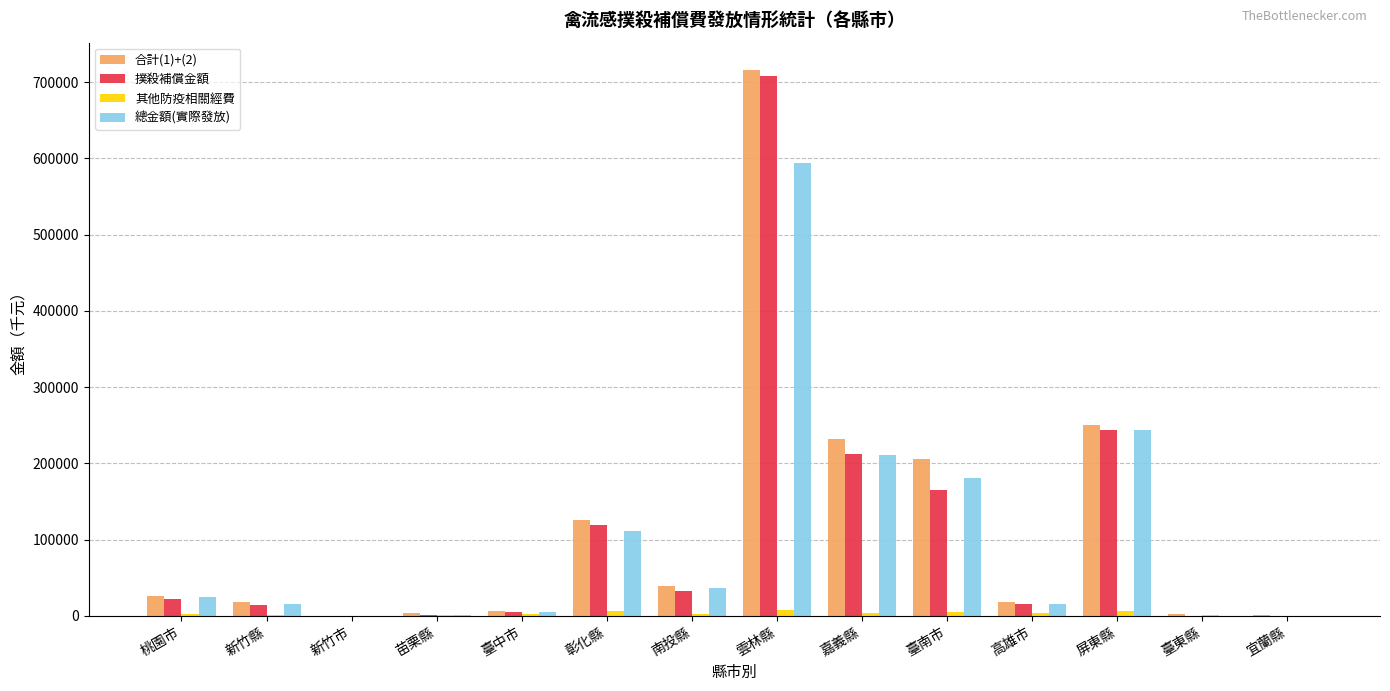

What is the average value of the 其他防疫相關經費 series?

3162